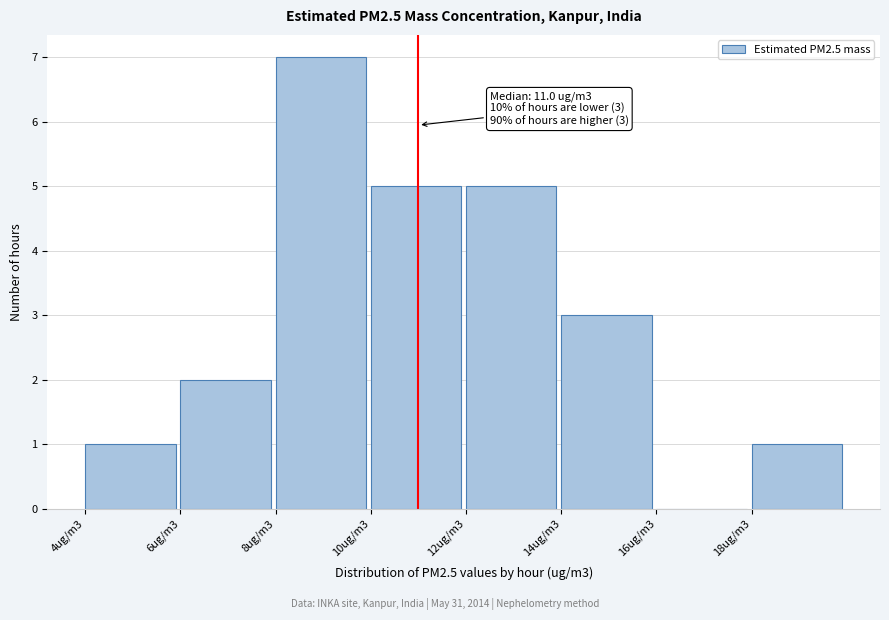

Reading left to right, extract all data points from this chart.

4ug/m3=1	6ug/m3=2	8ug/m3=7	10ug/m3=5	12ug/m3=5	14ug/m3=3	16ug/m3=0	18ug/m3=1